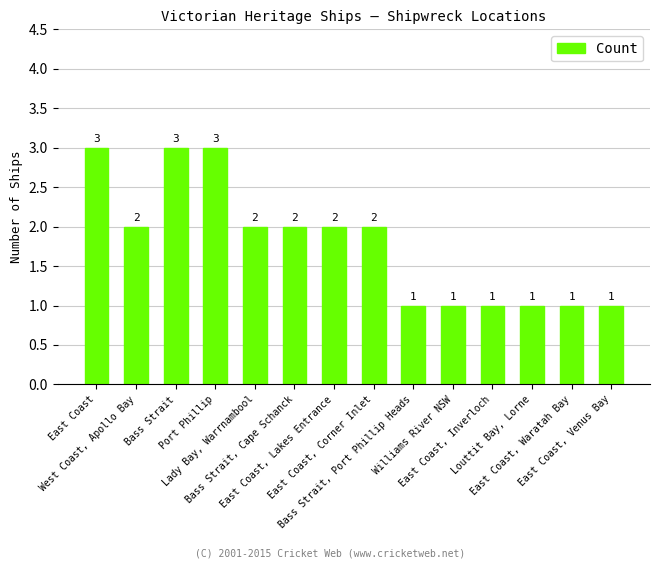

What is the smallest value displayed?

1